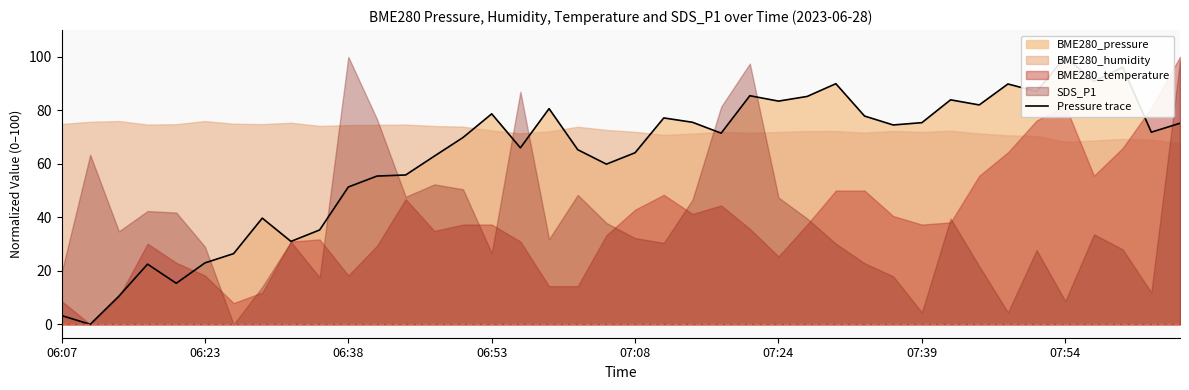

What is the value of the 27th point from the left?

85.2